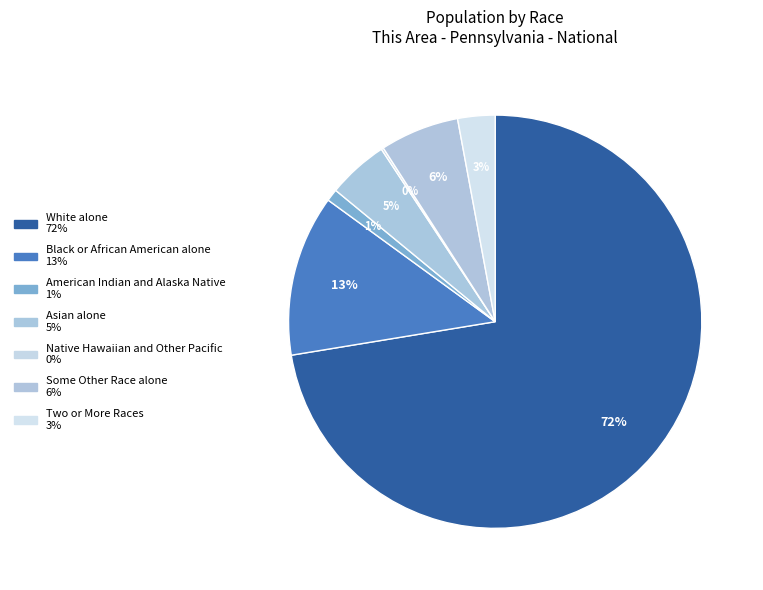

Which category has the smallest portion of the pie?

Native Hawaiian and Other Pacific